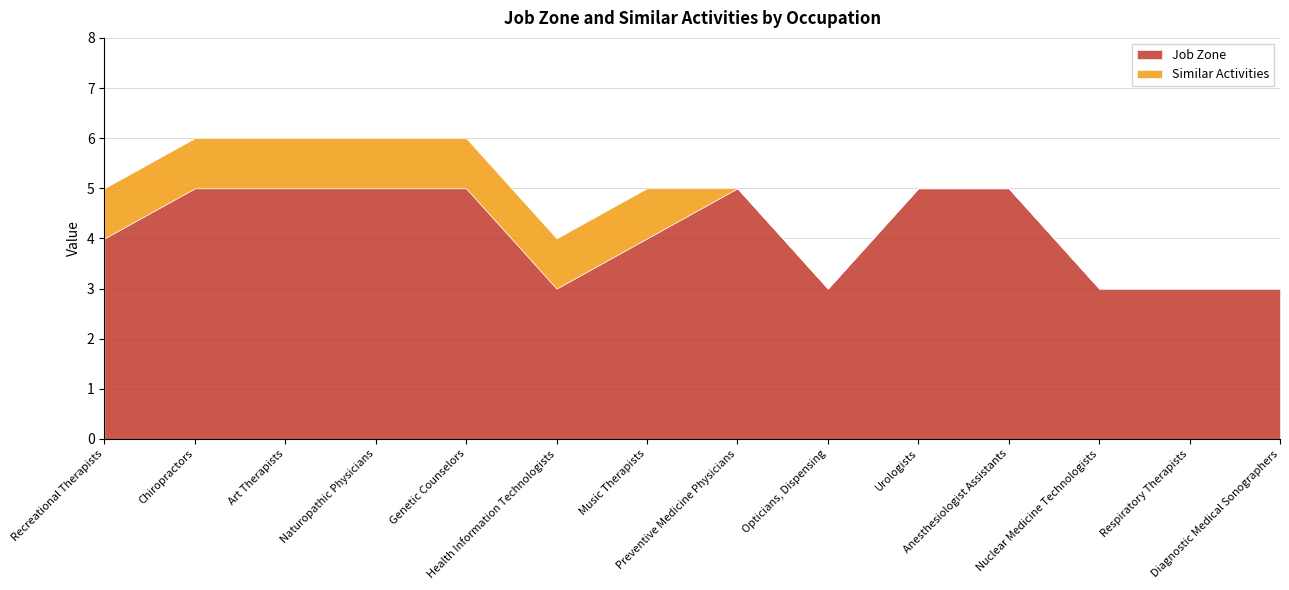

True or false: Similar Activities and Job Zone intersect in this chart.

False